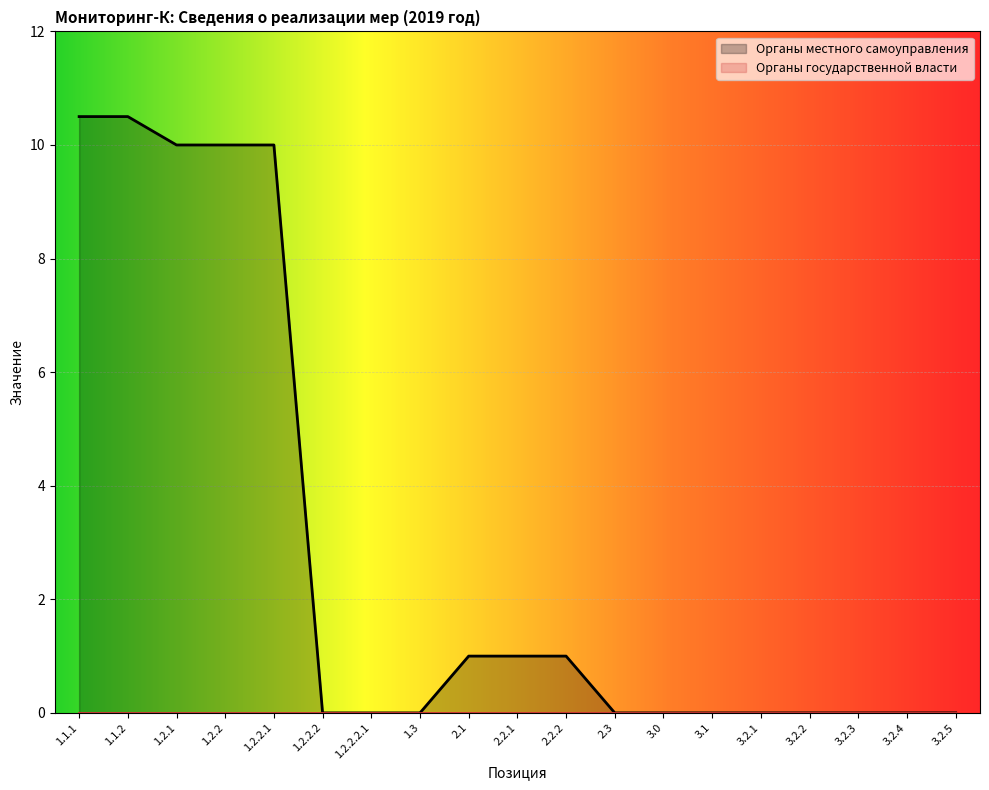

What is the change in value from 1.2.2.2 to 2.2.1?

+1.0